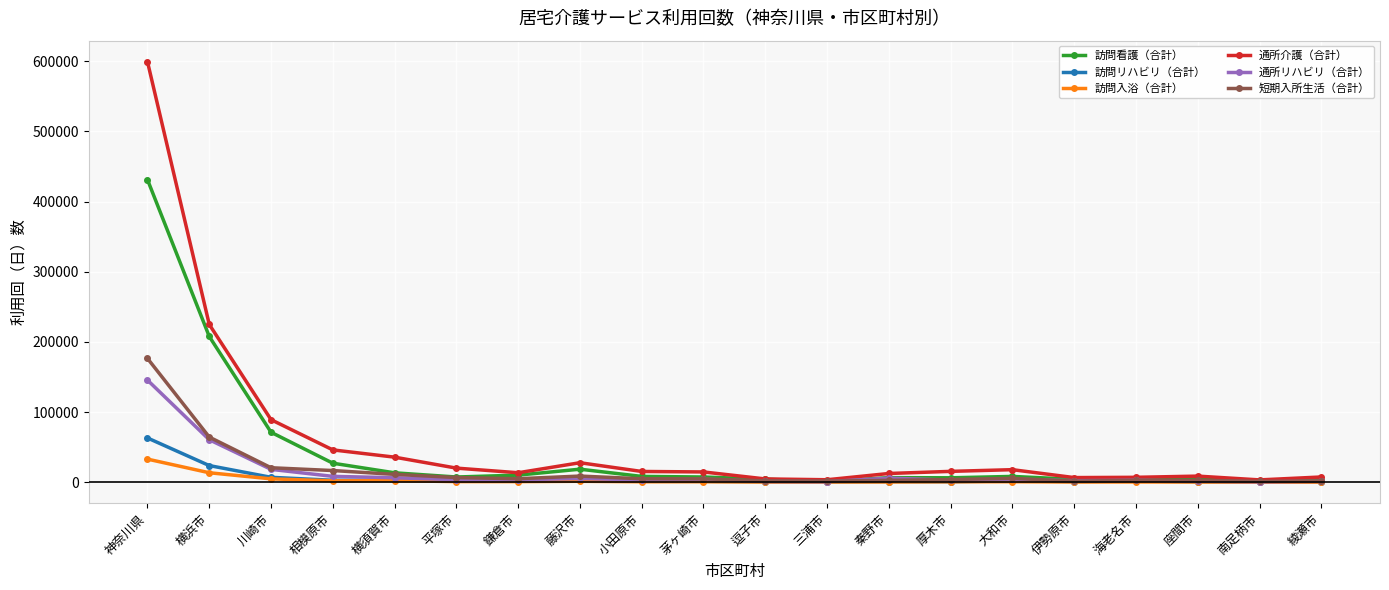

At which label does 短期入所生活（合計） reach its peak?

神奈川県